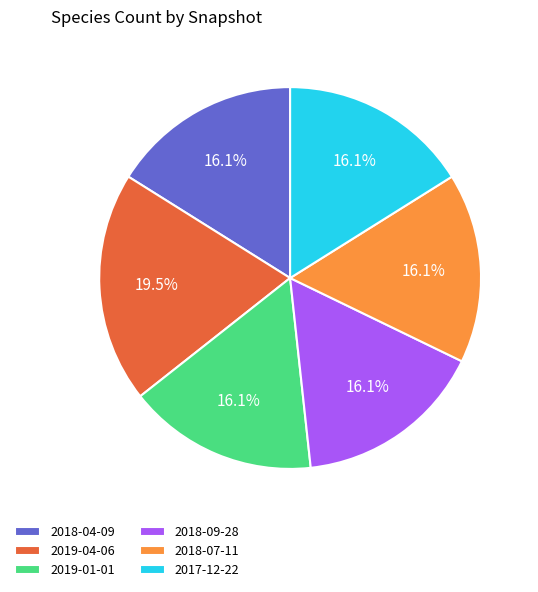

Which has a higher value, 2018-07-11 or 2019-04-06?

2019-04-06